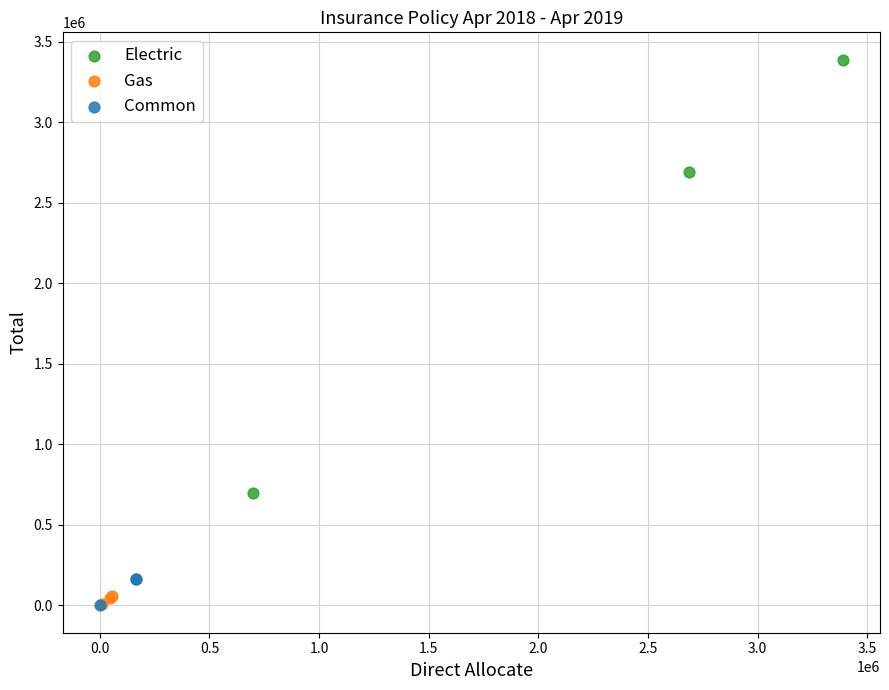

Which series contains the highest Y value?

Electric